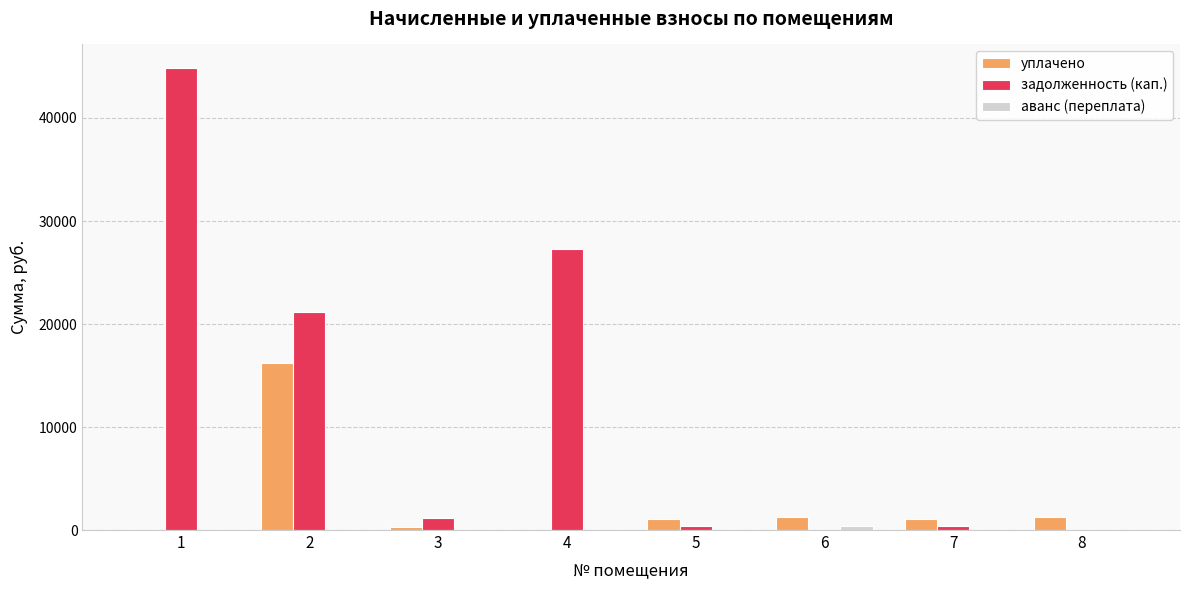

True or false: уплачено has a value of -8980.2 at 1.

False